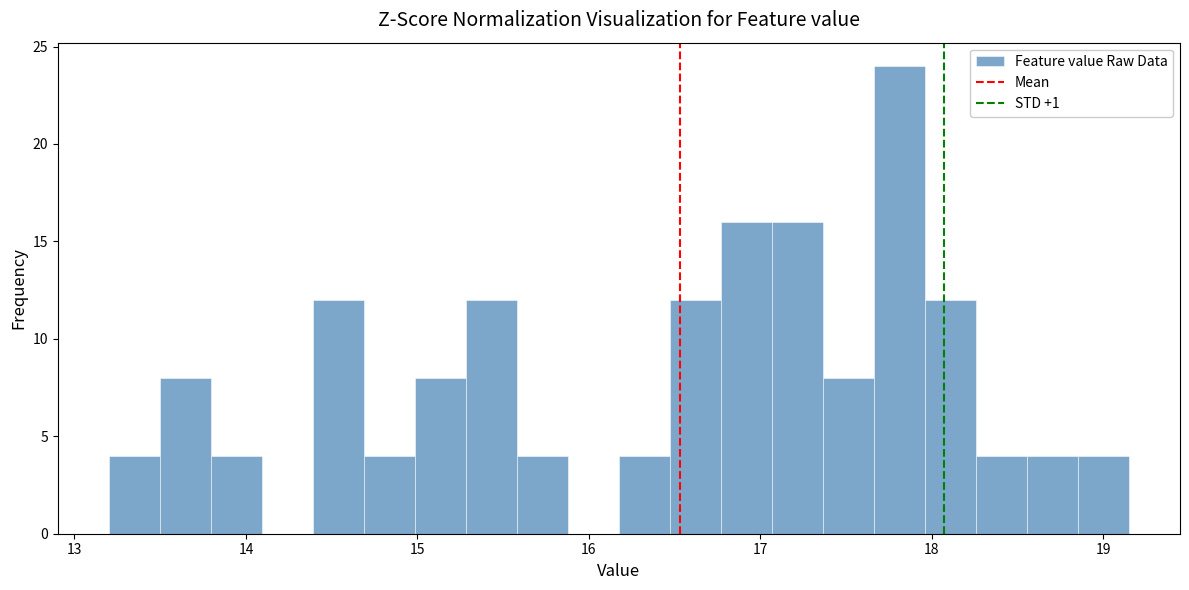

Around what value on the x-axis is the tallest bar? Give the approximate position of its centre, as read against the axis.

17.8